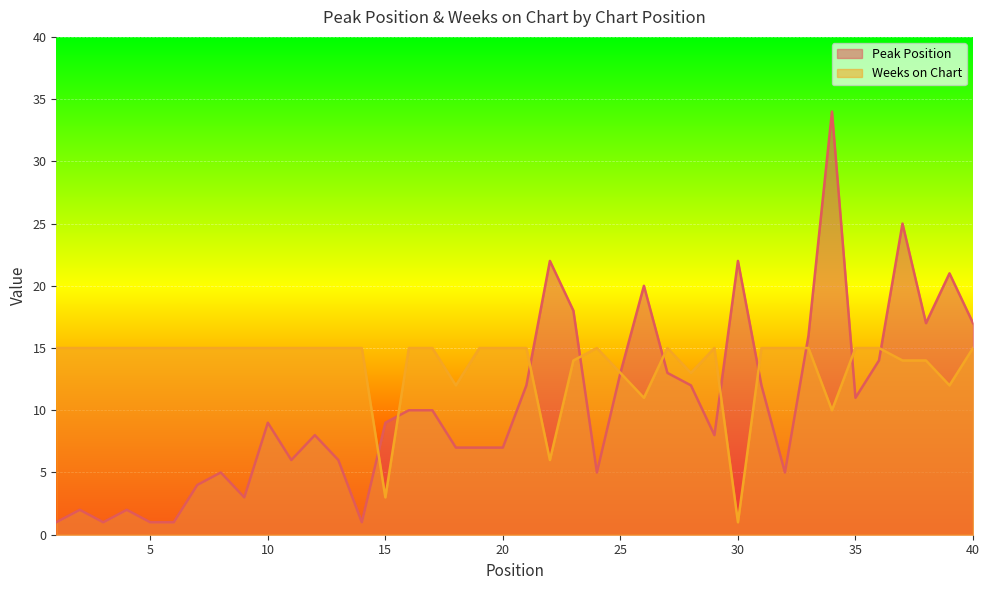

Does the chart display data point markers on the line(s)?

No